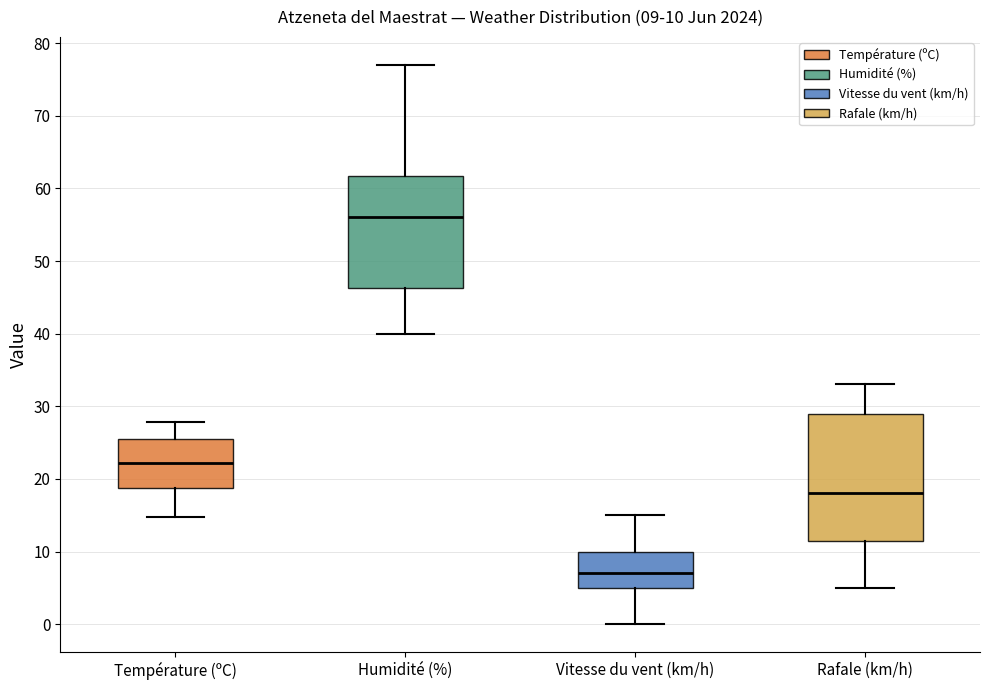

Which box has the highest median line?

Humidité (%)